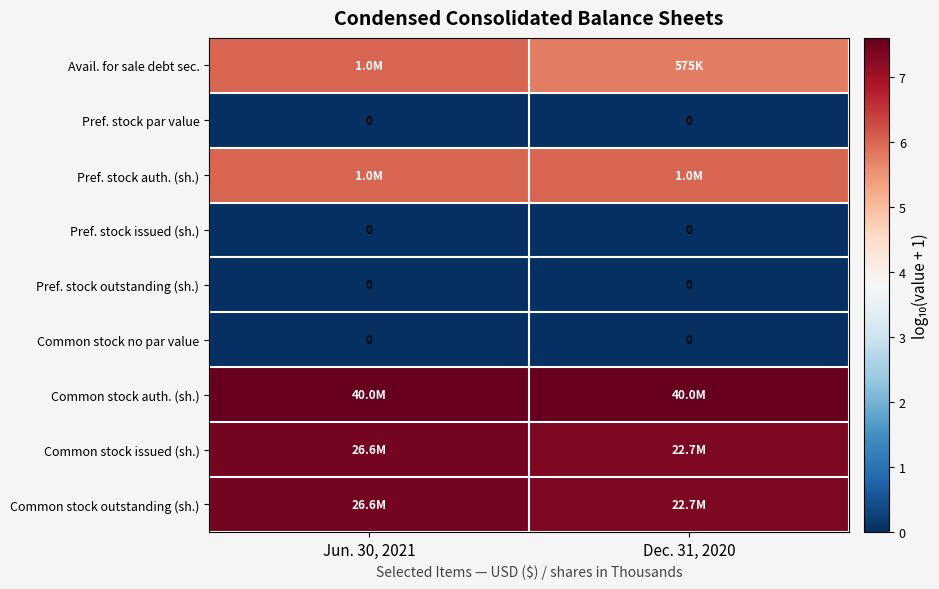

How many data points does each series have?

2